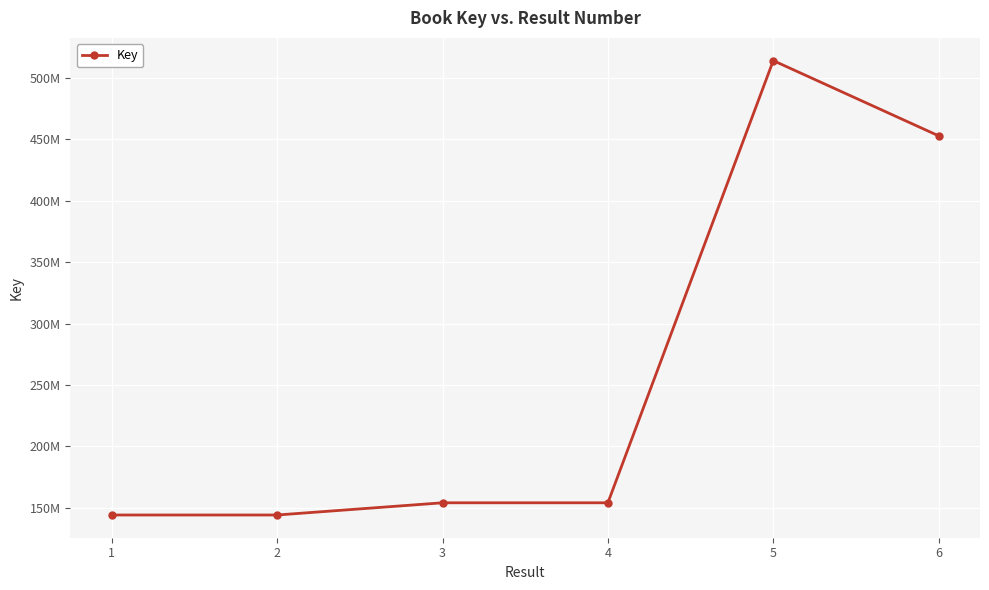

Does the chart have visible grid lines?

Yes